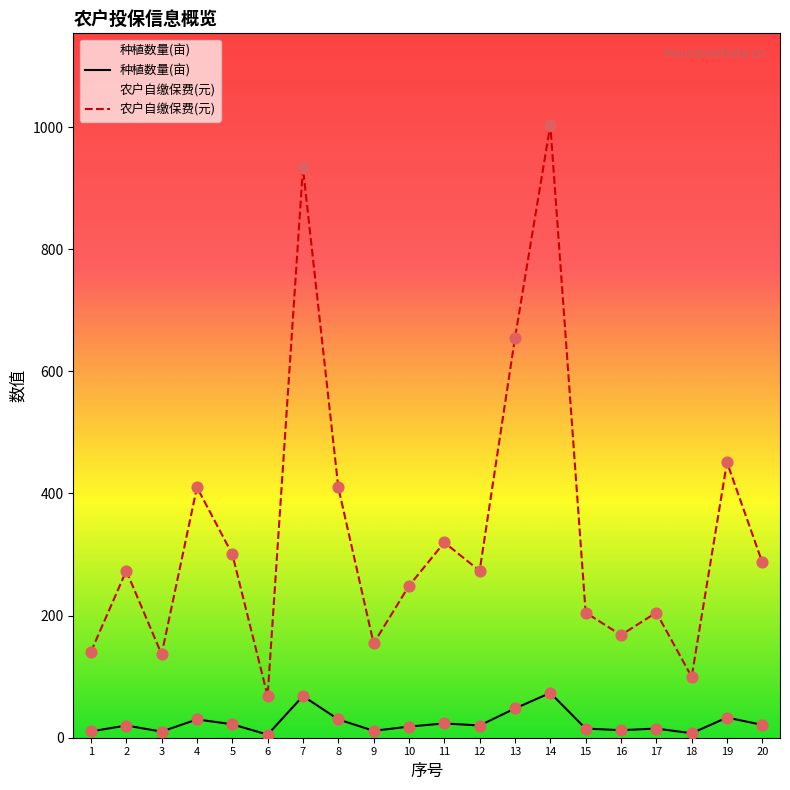

At which category is the sum across all series the highest?

14